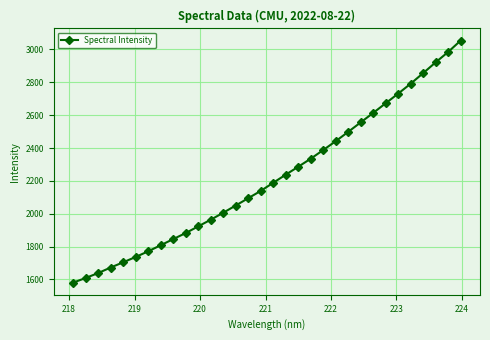

What is the difference between the maximum and minimum values?

1473.6